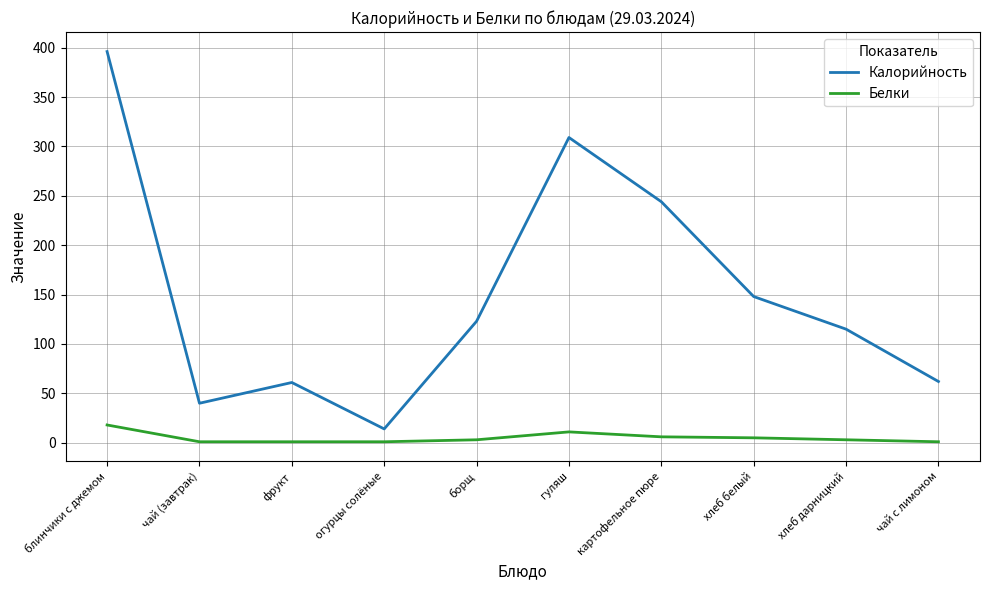

Is it true that Калорийность equals 40 at чай (завтрак)?

True